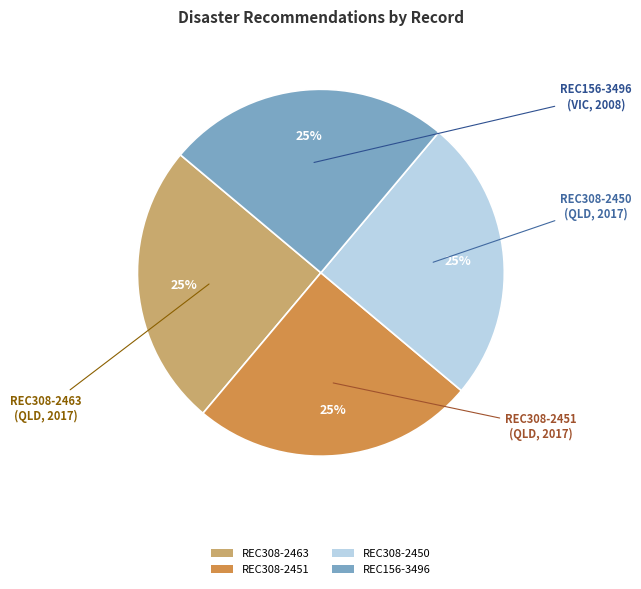

The REC308-2463 slice represents 33% of the pie. True or false?

False